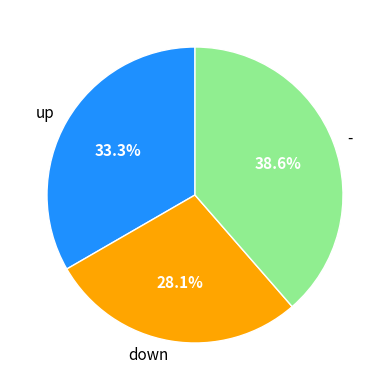

What percentage do down and up together represent?

61.4%